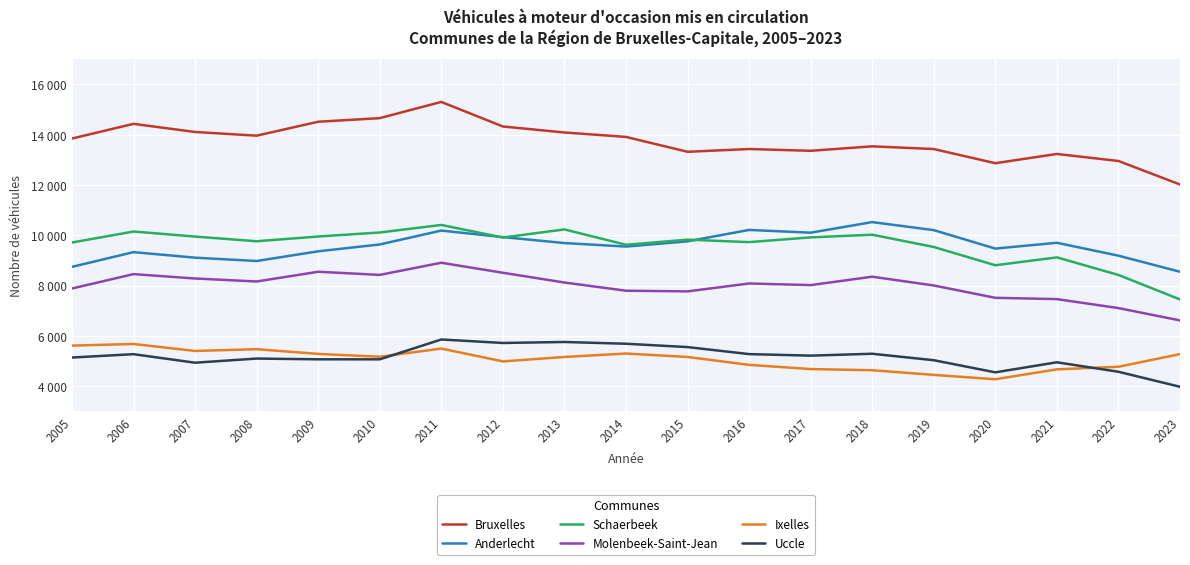

What is the smallest value displayed?

3978